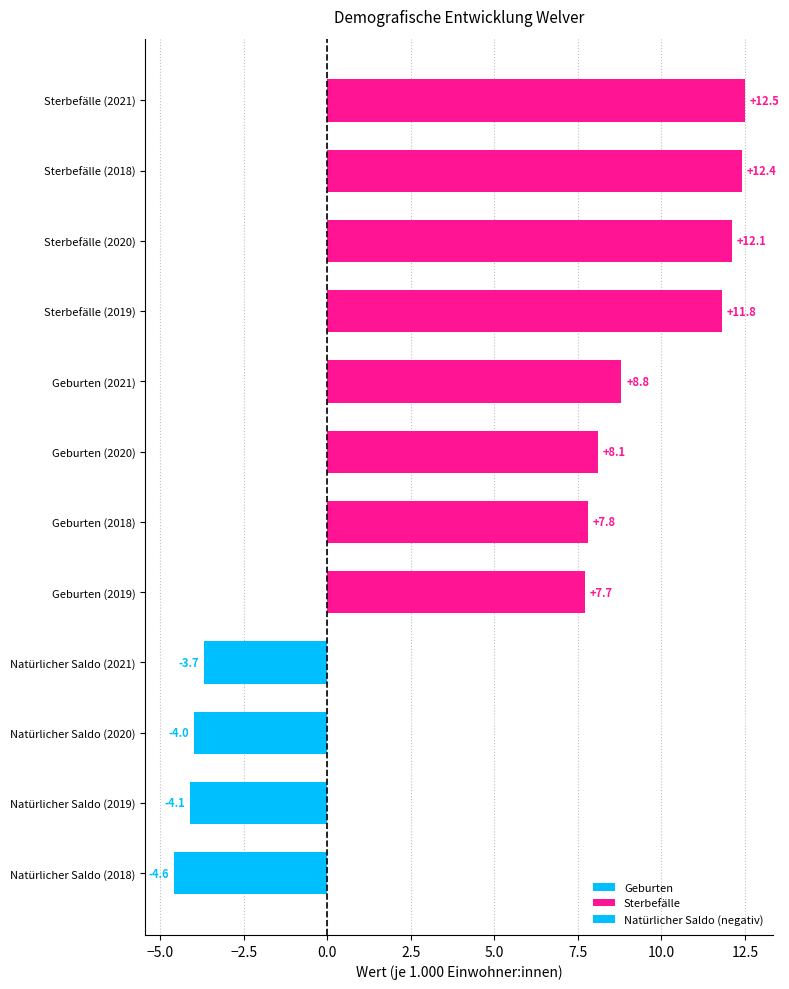

The chart shows a value of 12.4 at Sterbefälle (2018). True or false?

True